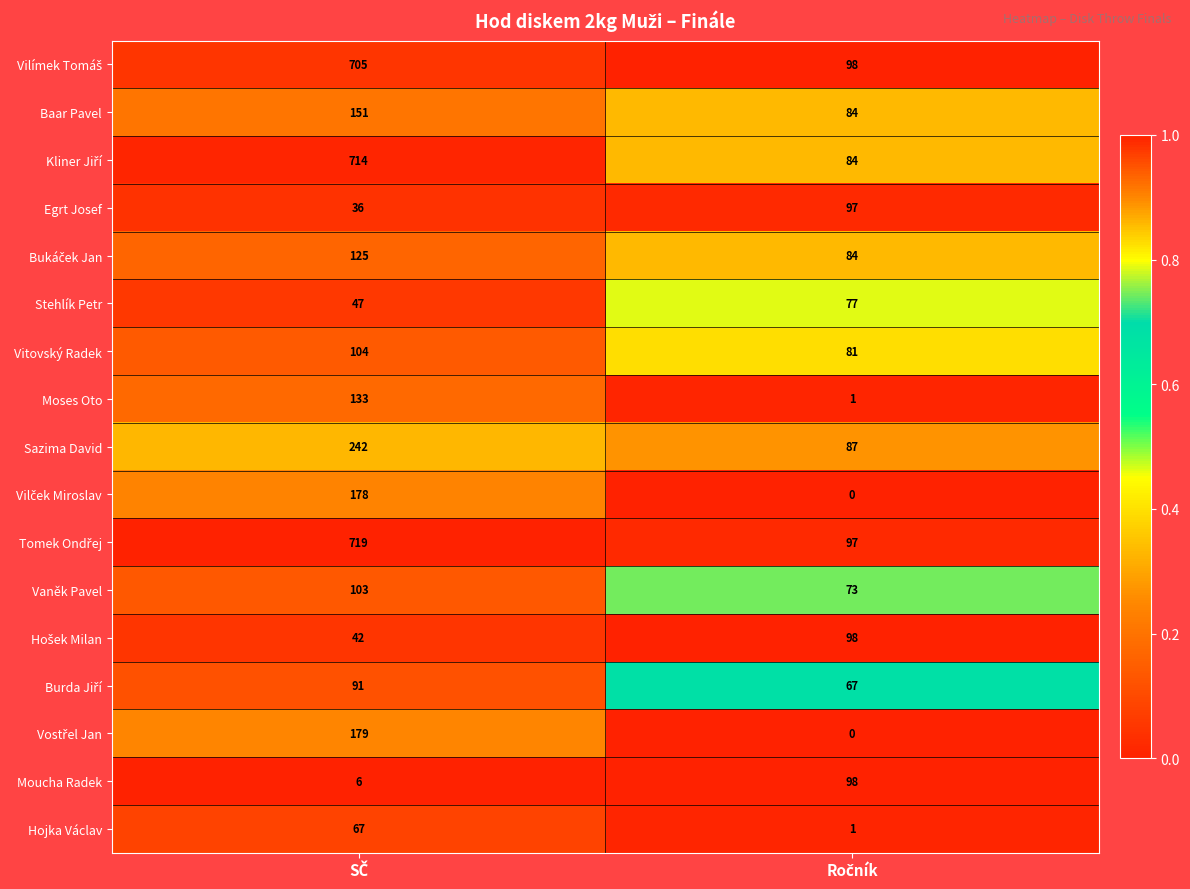

What is the greatest value displayed?

719